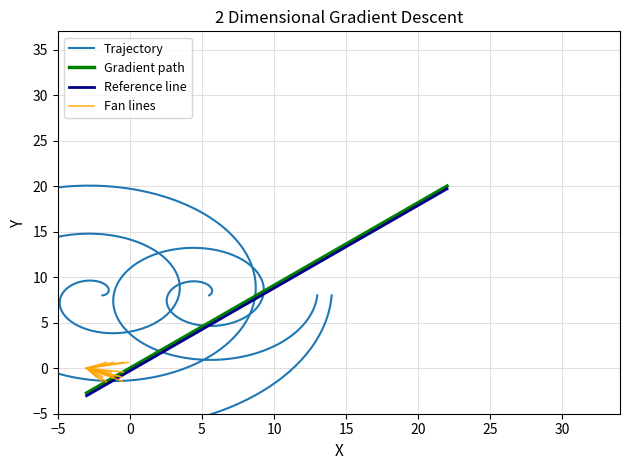

What is the lowest value of the Gradient path series?

-2.7